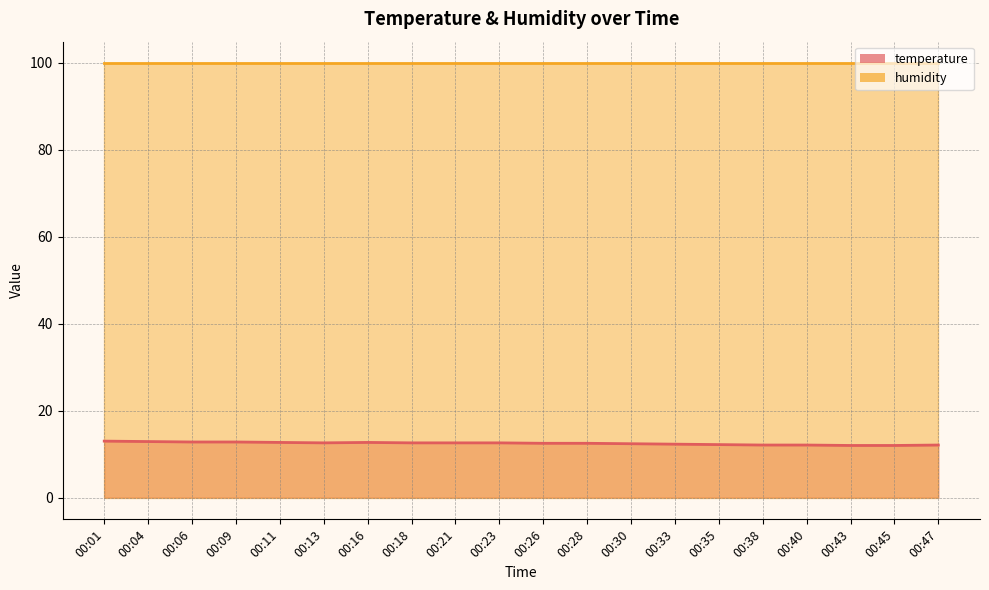

List the labels in order of value, smallest first.

00:43, 00:45, 00:38, 00:40, 00:47, 00:35, 00:33, 00:30, 00:26, 00:28, 00:13, 00:18, 00:21, 00:23, 00:11, 00:16, 00:06, 00:09, 00:04, 00:01